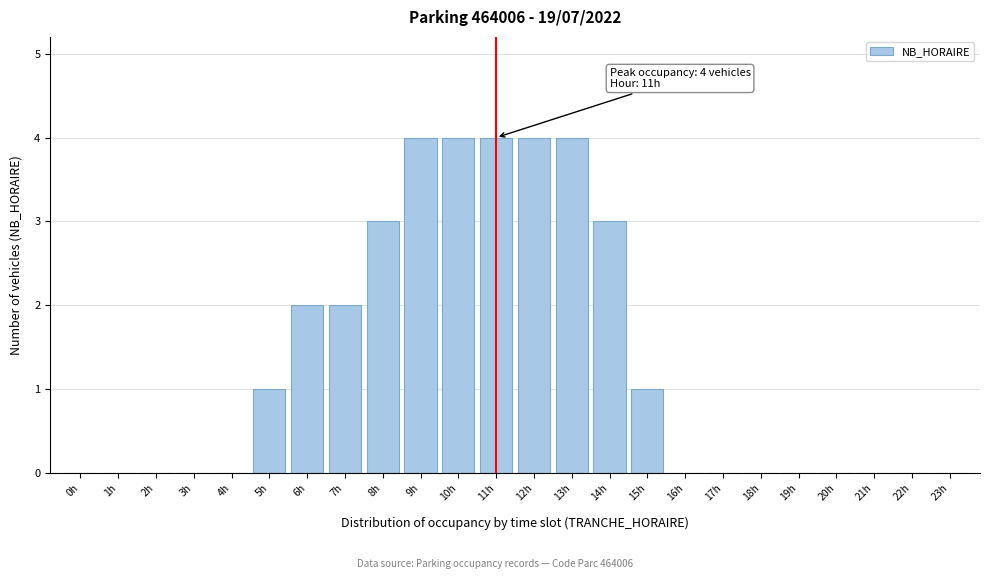

Reading right to left, list all the values displayed in this chart.

23h=0	22h=0	21h=0	20h=0	19h=0	18h=0	17h=0	16h=0	15h=1	14h=3	13h=4	12h=4	11h=4	10h=4	9h=4	8h=3	7h=2	6h=2	5h=1	4h=0	3h=0	2h=0	1h=0	0h=0